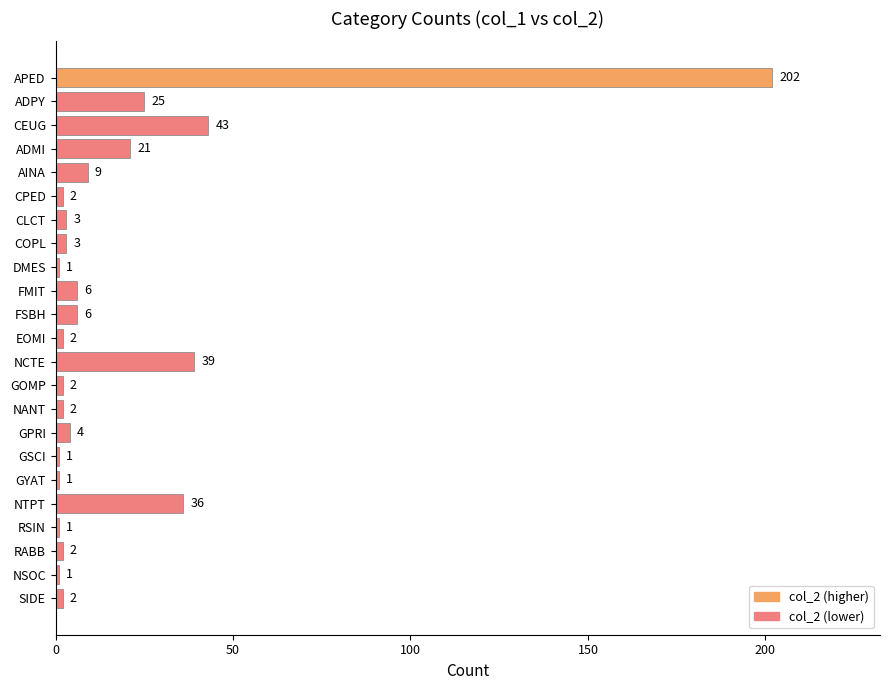

Reading top to bottom, list all the values displayed in this chart.

202	25	43	21	9	2	3	3	1	6	6	2	39	2	2	4	1	1	36	1	2	1	2